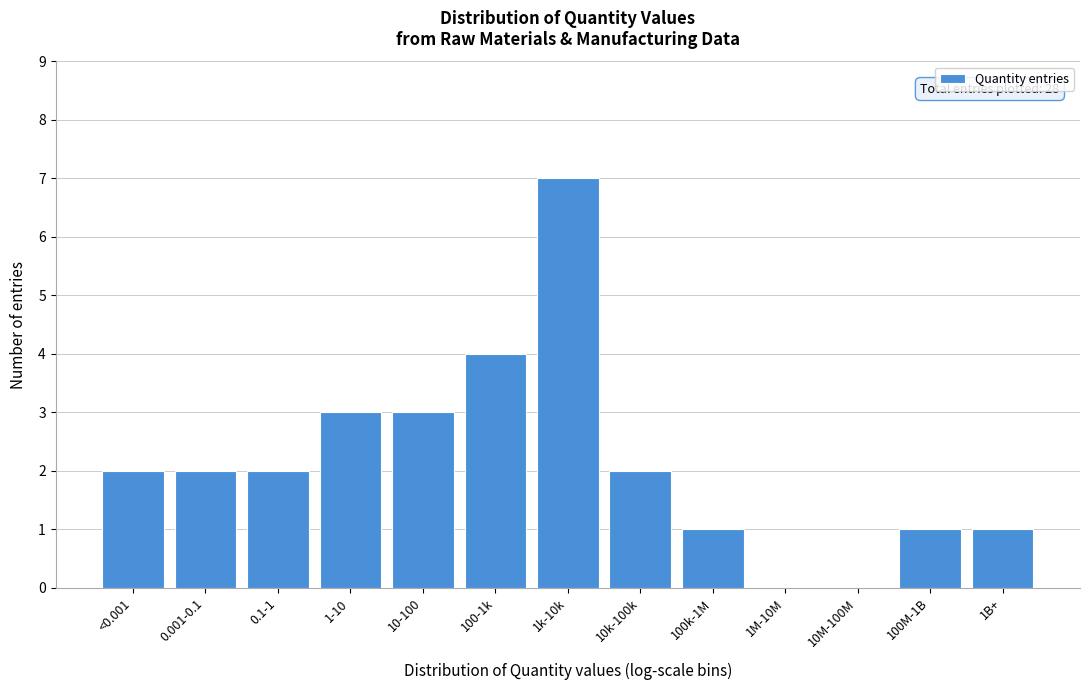

Reading right to left, extract all data points from this chart.

1B+=1	100M-1B=1	10M-100M=0	1M-10M=0	100k-1M=1	10k-100k=2	1k-10k=7	100-1k=4	10-100=3	1-10=3	0.1-1=2	0.001-0.1=2	<0.001=2